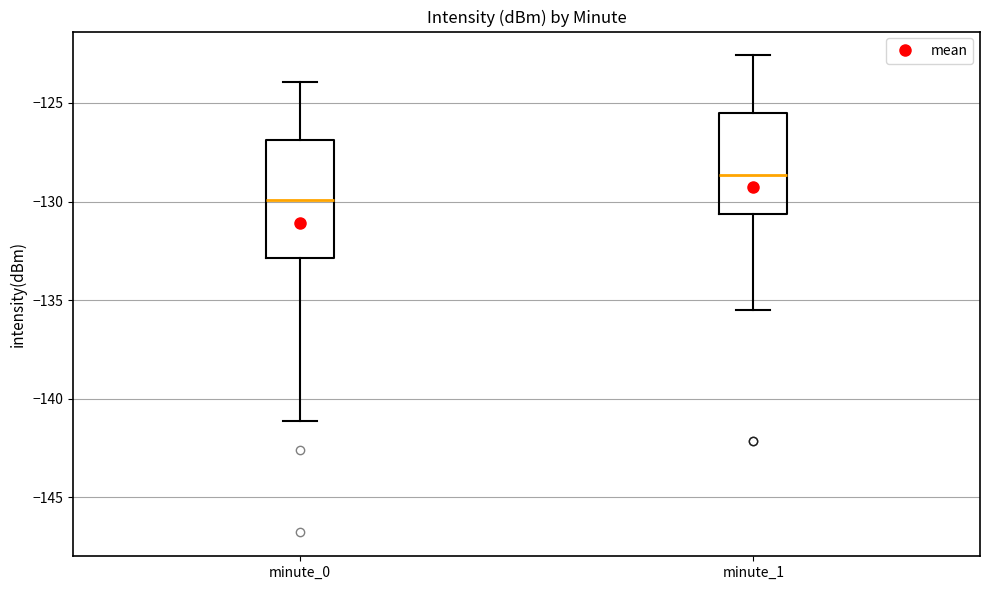

Which box is the tallest, from its lower edge to its upper edge?

minute_0